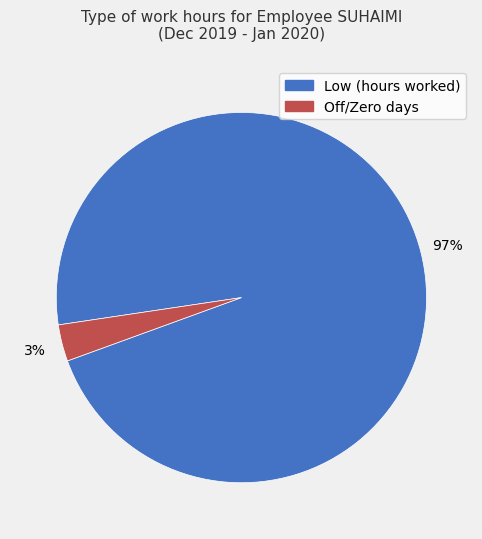

To the nearest percent, what is the difference between the largest and smallest slice percentages?

94%